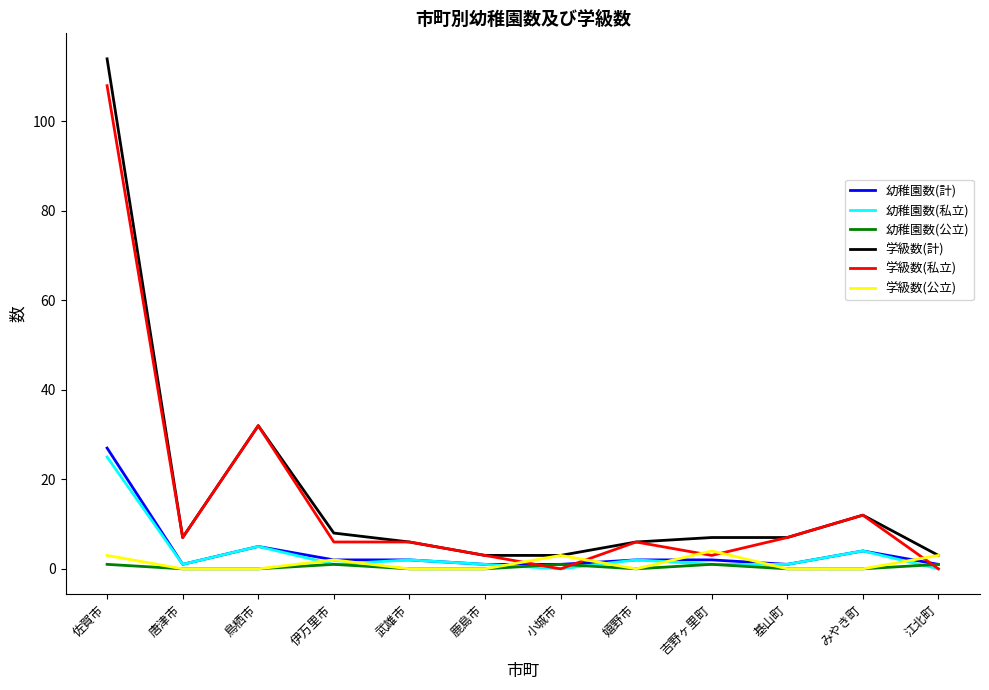

Rank the series by their maximum value, from lowest to highest.

幼稚園数(公立), 学級数(公立), 幼稚園数(私立), 幼稚園数(計), 学級数(私立), 学級数(計)